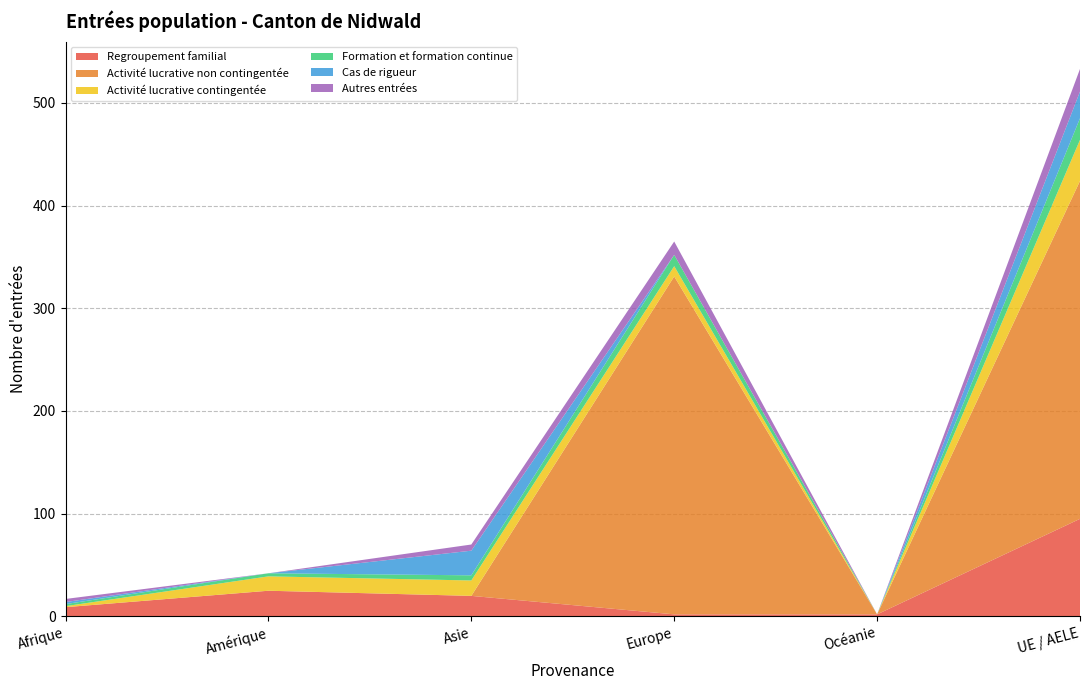

Reading right to left, what are all the values shown in this chart?

Regroupement familial: UE / AELE=95	Océanie=2	Europe=2	Asie=20	Amérique=25	Afrique=9
Activité lucrative non contingentée: UE / AELE=329	Océanie=0	Europe=329	Asie=0	Amérique=0	Afrique=0
Activité lucrative contingentée: UE / AELE=40	Océanie=0	Europe=10	Asie=15	Amérique=14	Afrique=1
Formation et formation continue: UE / AELE=21	Océanie=0	Europe=11	Asie=5	Amérique=3	Afrique=2
Cas de rigueur: UE / AELE=26	Océanie=0	Europe=0	Asie=24	Amérique=0	Afrique=2
Autres entrées: UE / AELE=22	Océanie=0	Europe=13	Asie=6	Amérique=0	Afrique=3